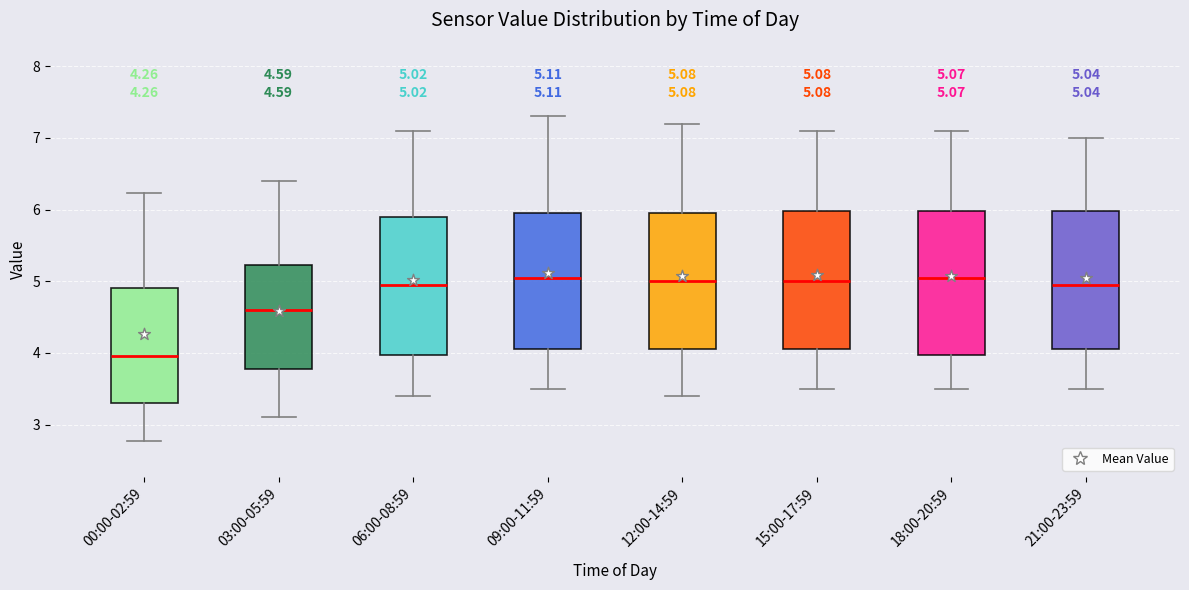

Which box's median line is the lowest?

00:00-02:59